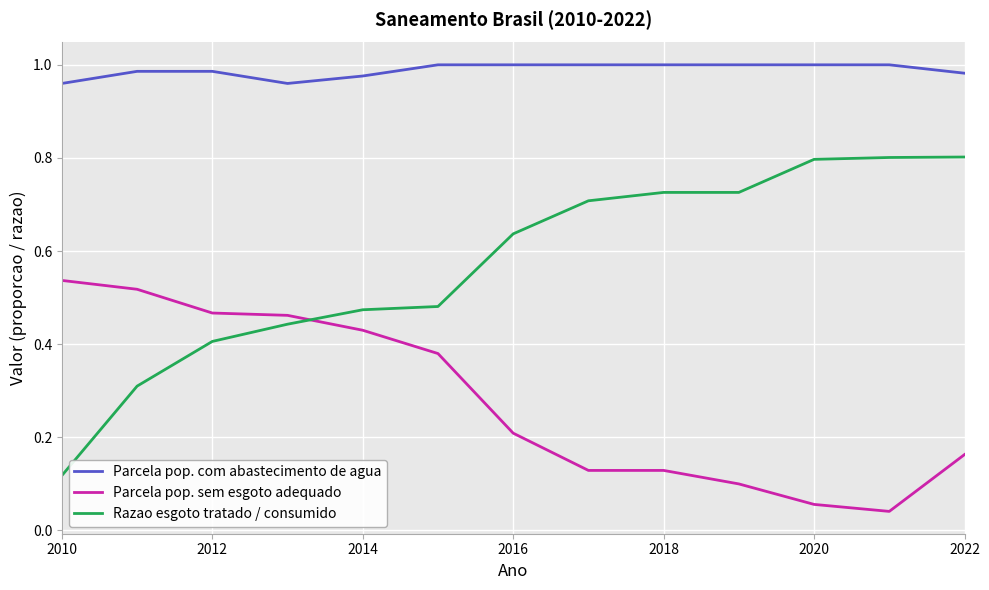

True or false: Parcela pop. com abastecimento de agua and Razao esgoto tratado / consumido intersect in this chart.

False